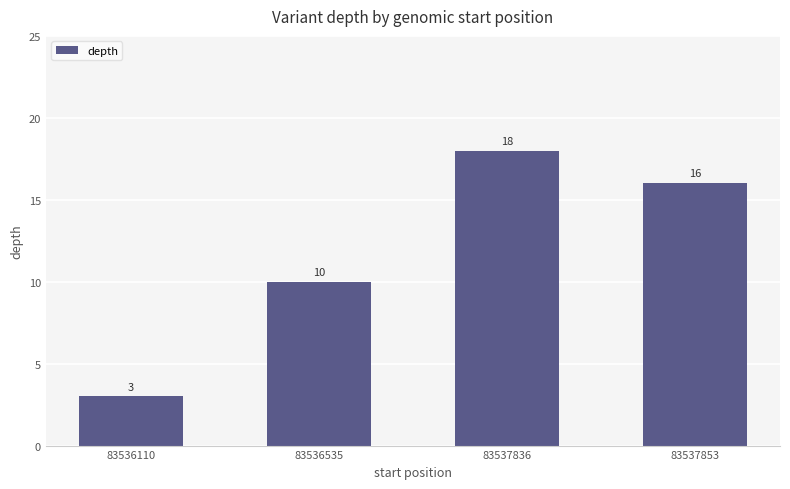

What is the average value?

12